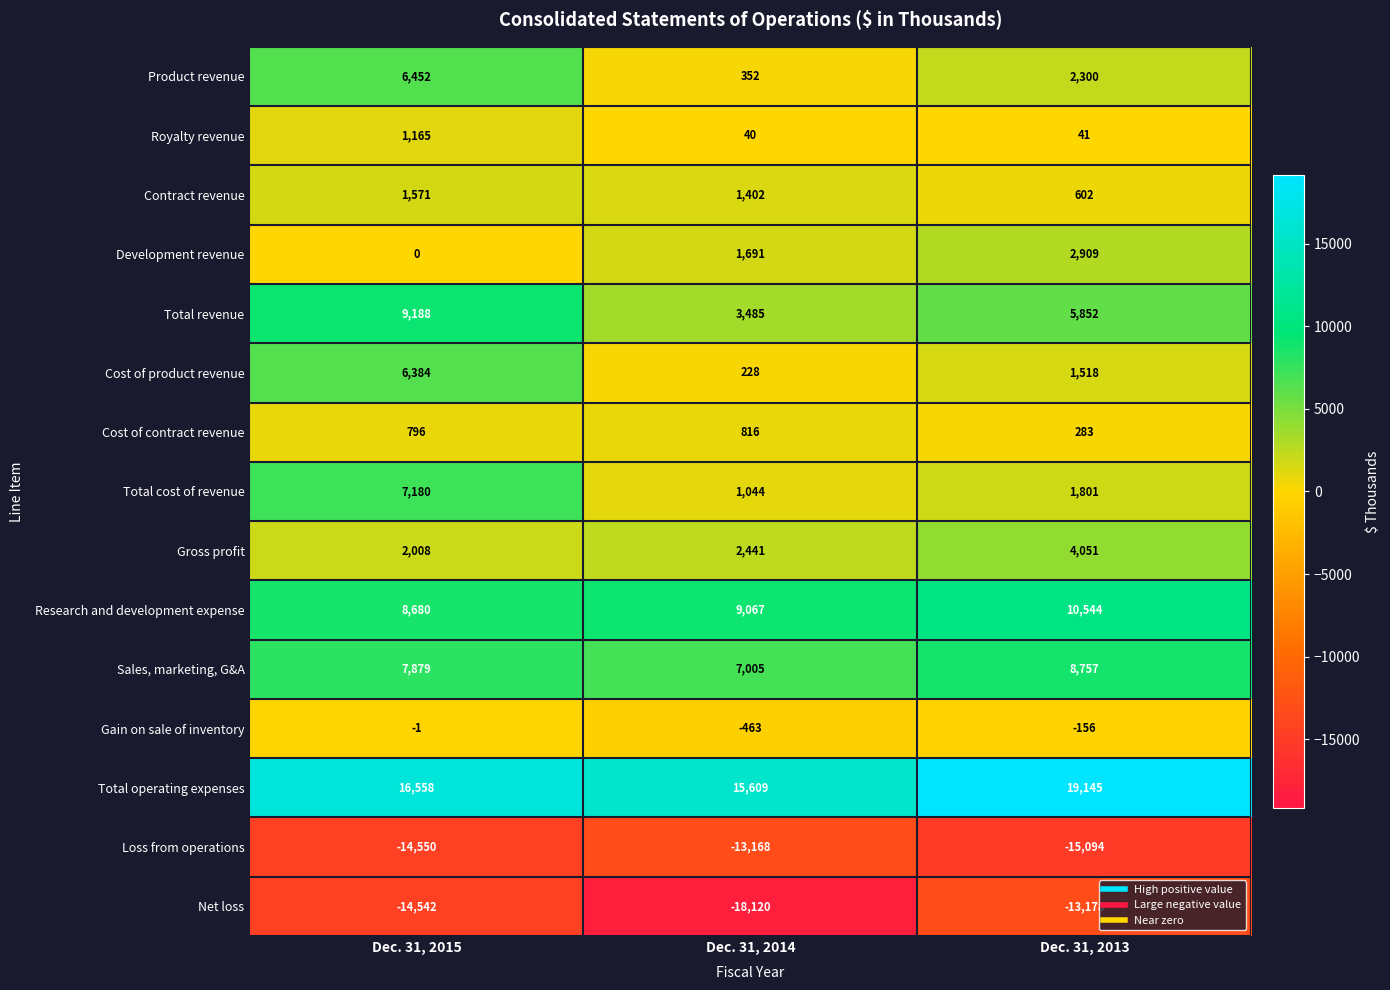

Which label corresponds to the largest value in the chart?

Dec. 31, 2013